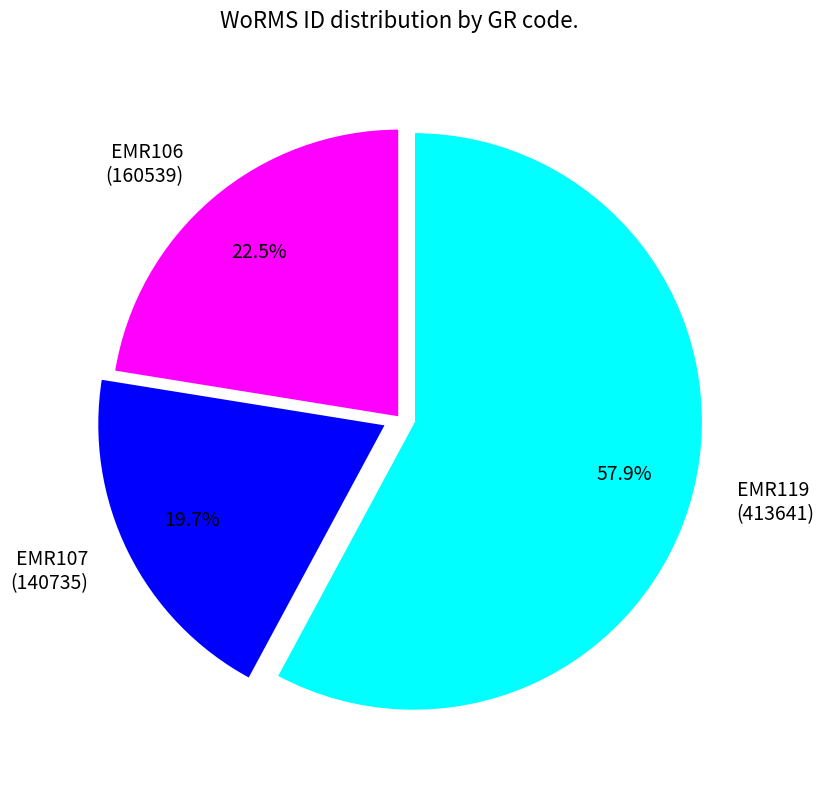

To the nearest percent, what is the combined percentage of EMR106 and EMR119?

80%